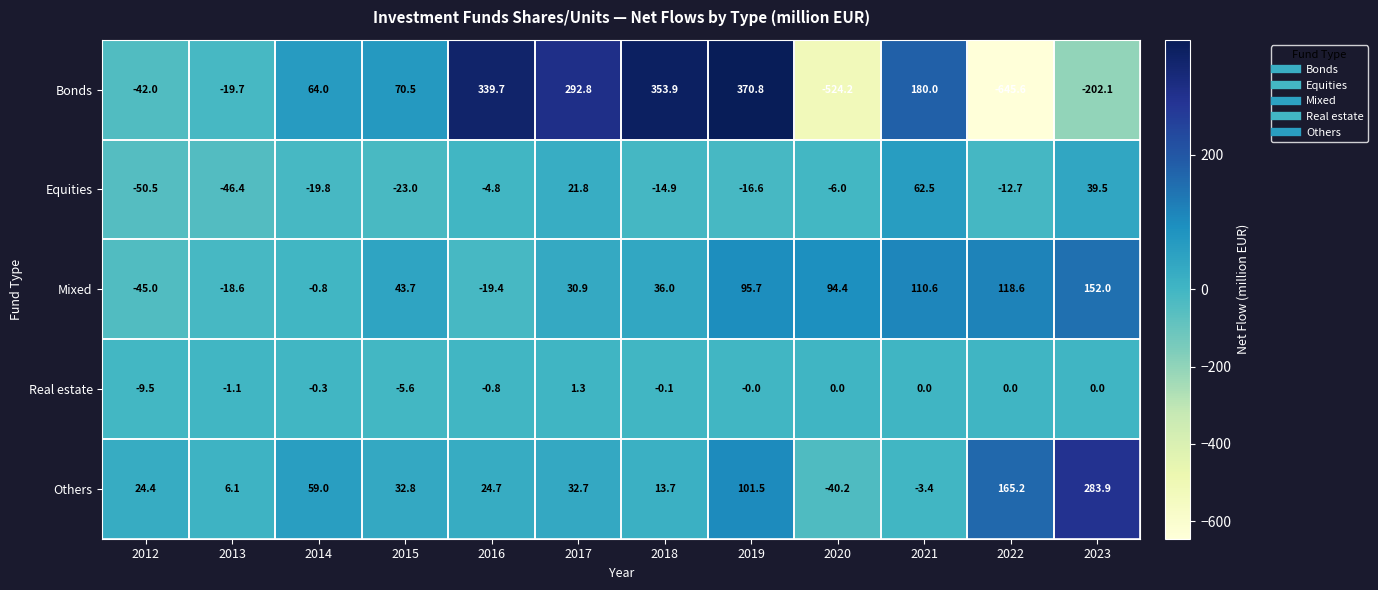

Which series has the widest spread of values?

Bonds